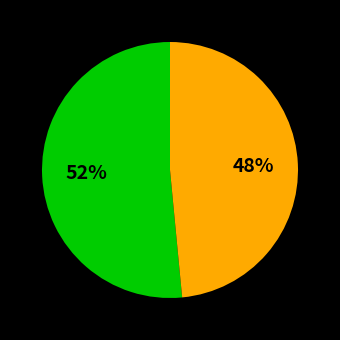

To the nearest percent, what is the average slice percentage?

50%